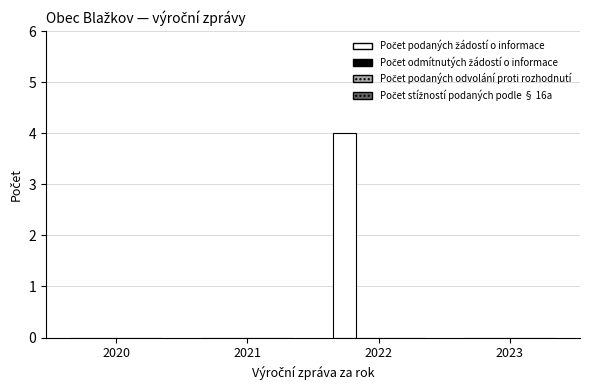

What is the sum of all values?

4